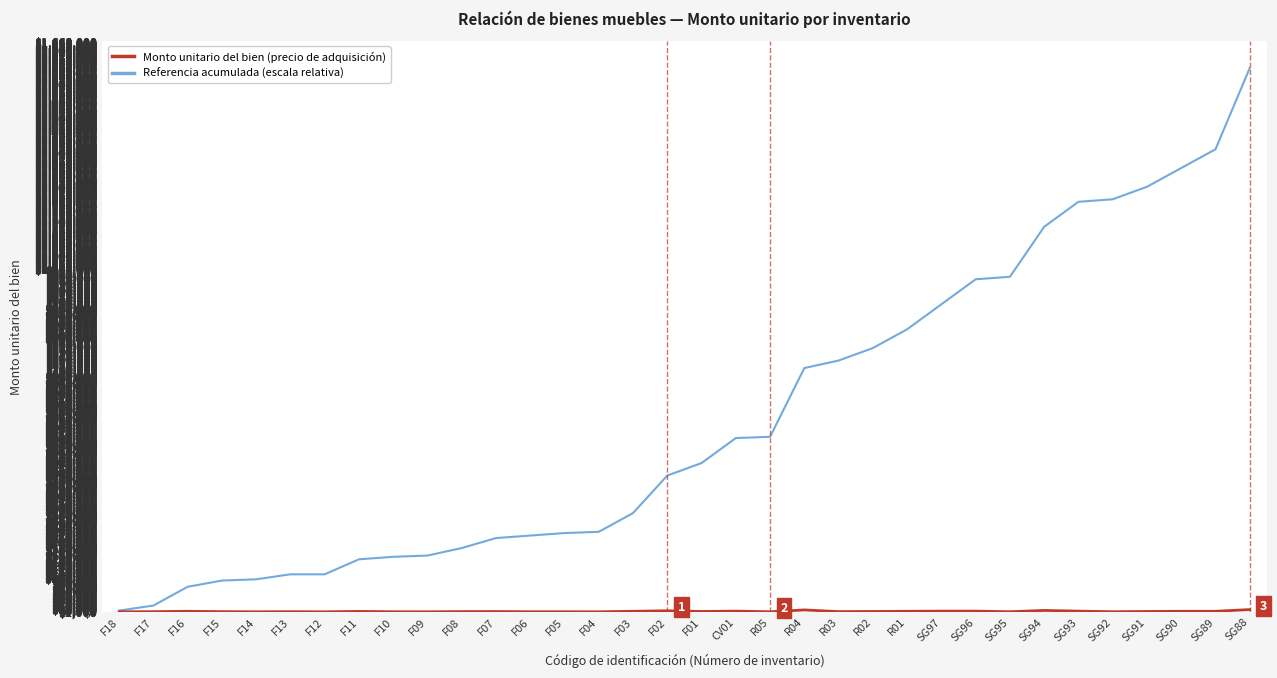

What is the greatest value displayed?

1585103.4